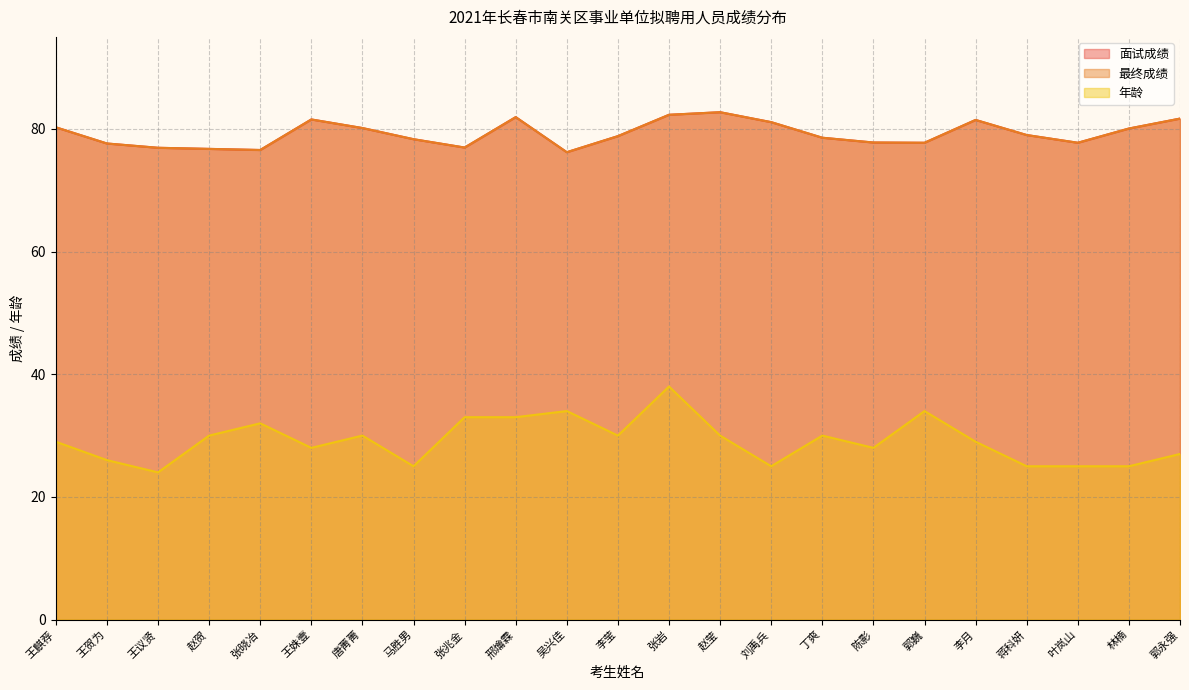

Which has a higher value, 刘禹兵 or 王姝壹?

王姝壹